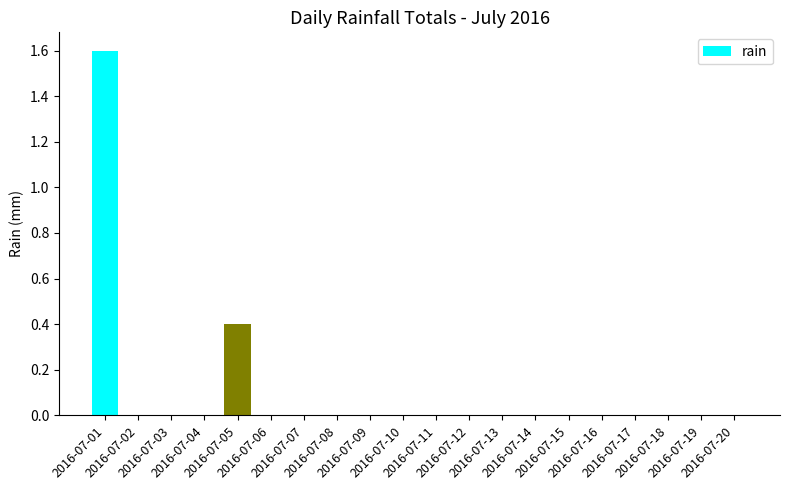

What is the maximum value shown in the chart?

1.6